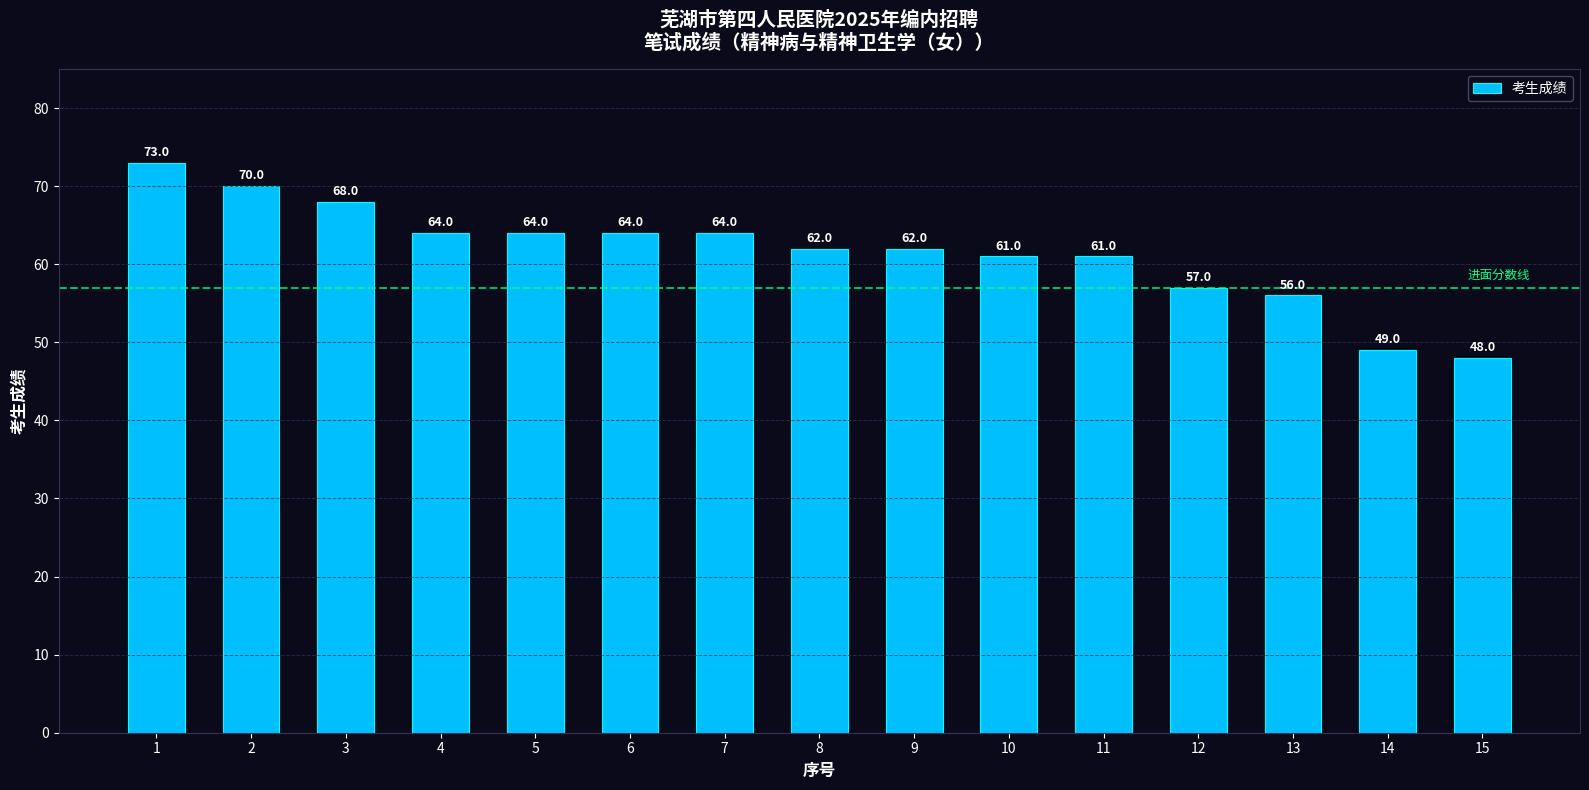

Read the value at 13.

56